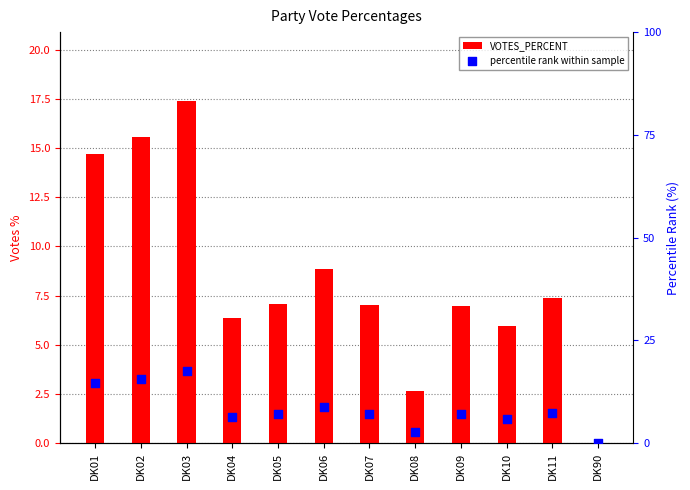

What are all the series names shown in the legend?

VOTES_PERCENT, percentile rank within sample